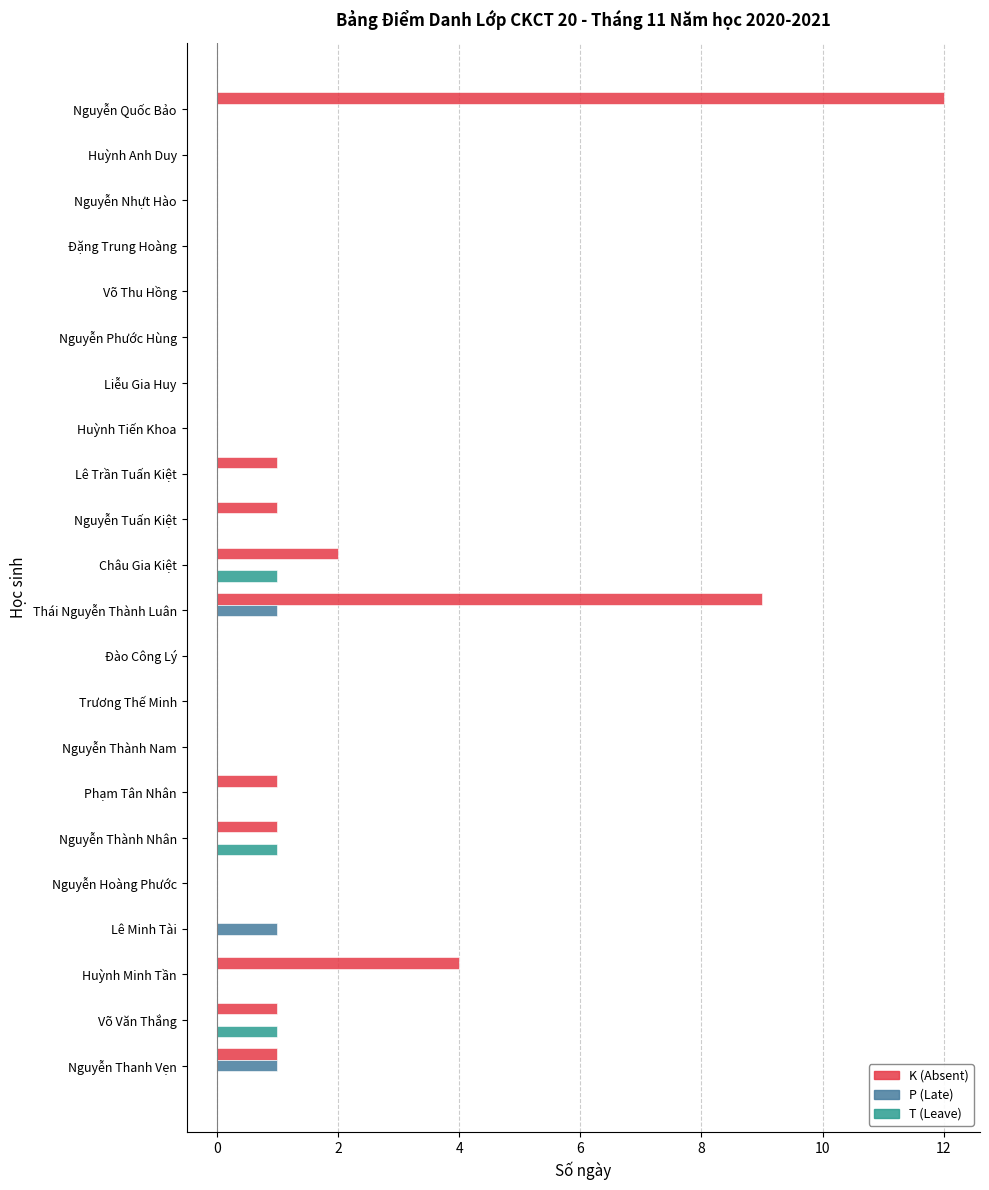

The K (Absent) series shows -5 at Lê Minh Tài. True or false?

False